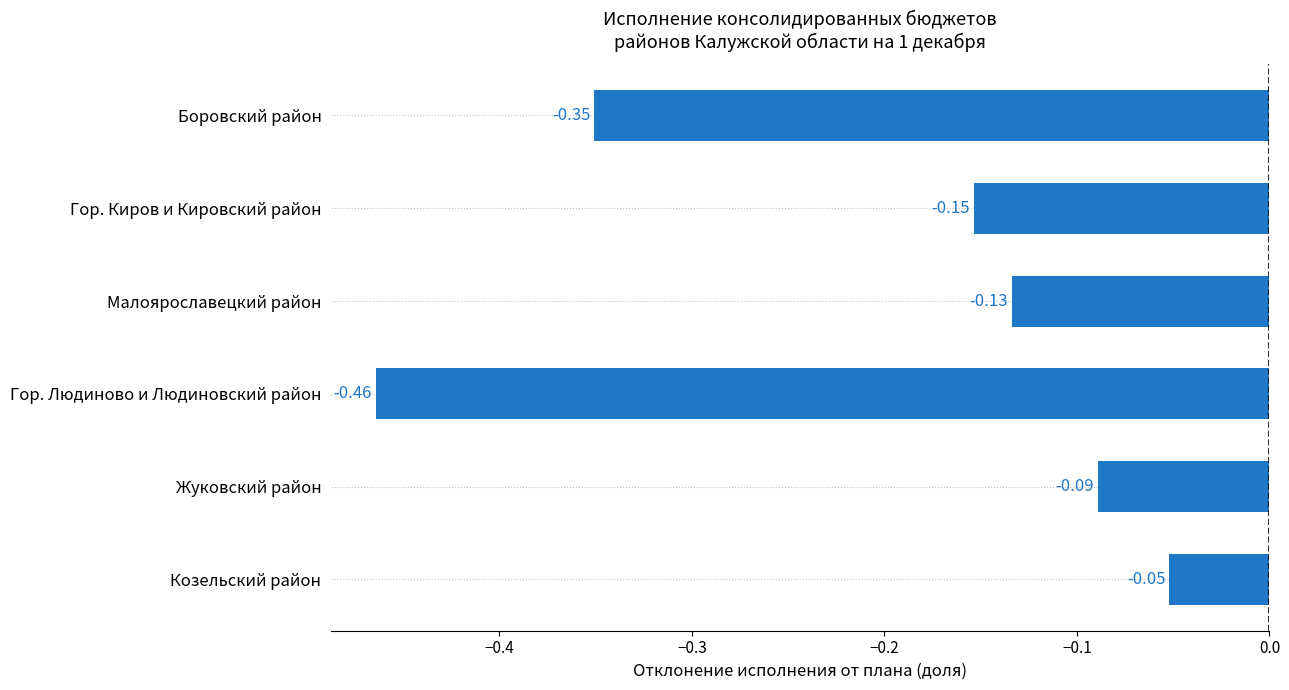

What is the label of the 5th bar from the top?

Жуковский район